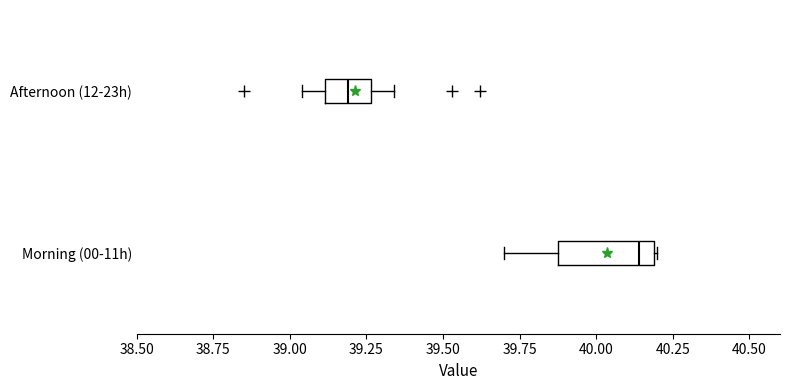

Reading bottom to top, transcribe this box plot: for each box, give where its median line is, the range the box spans, and where its two whiskers end, as read against the x-axis. The values are not printed on the chart, so give them approximately, as read against the axis.

Morning (00-11h): median 40.15, box 39.90 to 40.20, whiskers 39.70 to 40.20
Afternoon (12-23h): median 39.20, box 39.10 to 39.25, whiskers 39.05 to 39.35